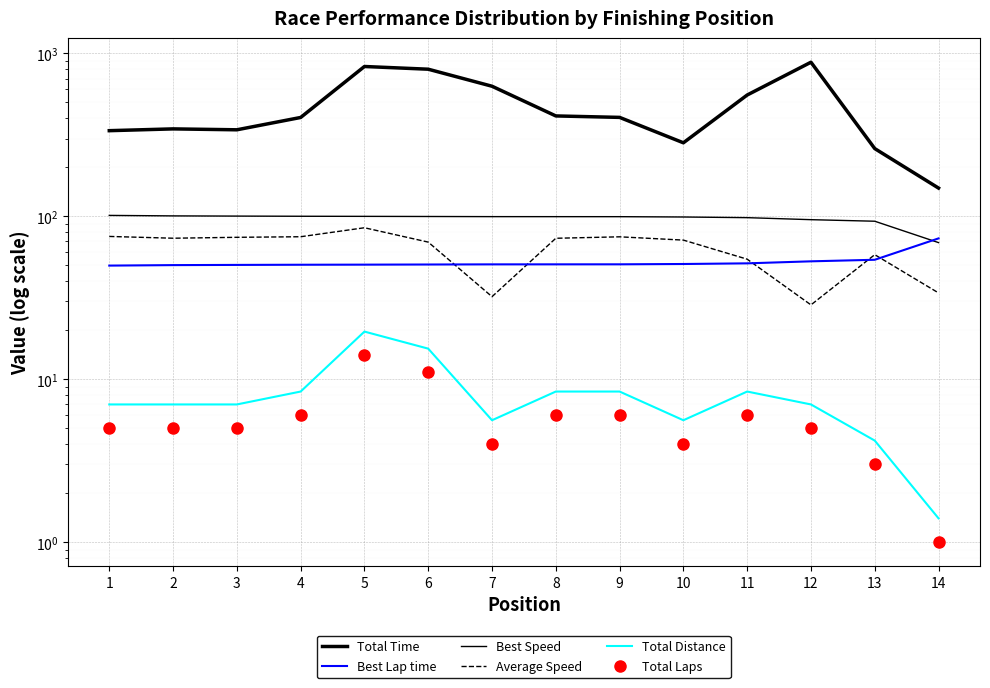

Which label corresponds to the smallest value in the chart?

14